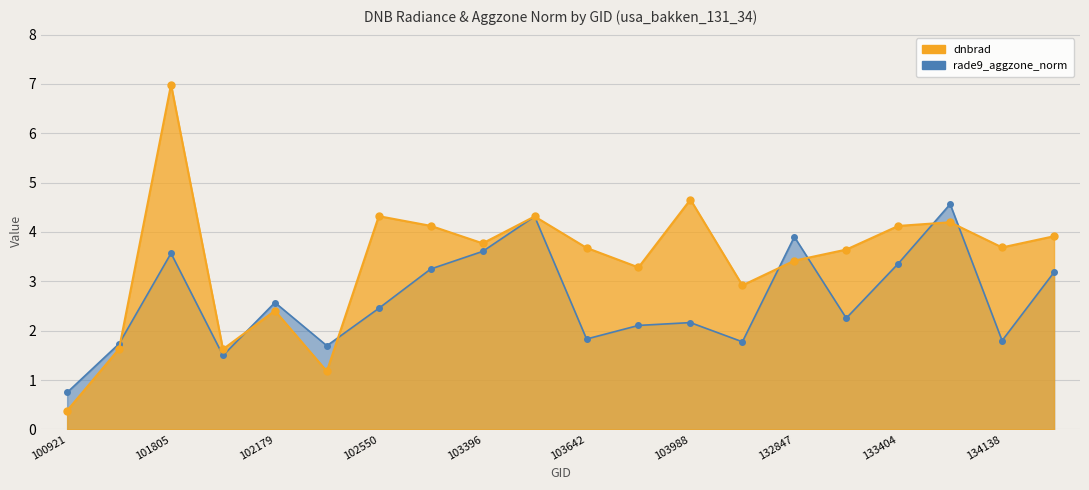

Where is the data nearest to the value 3?

104471